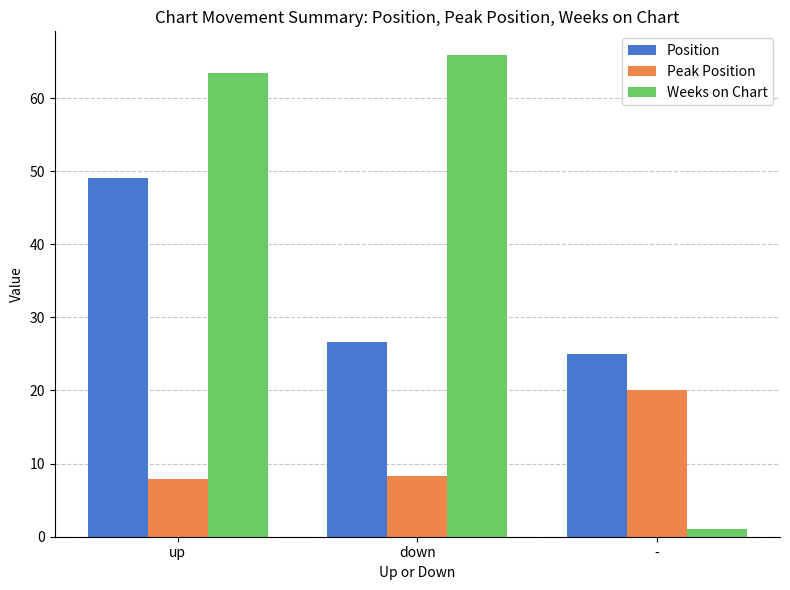

Is it true that Position equals 25.0 at -?

True